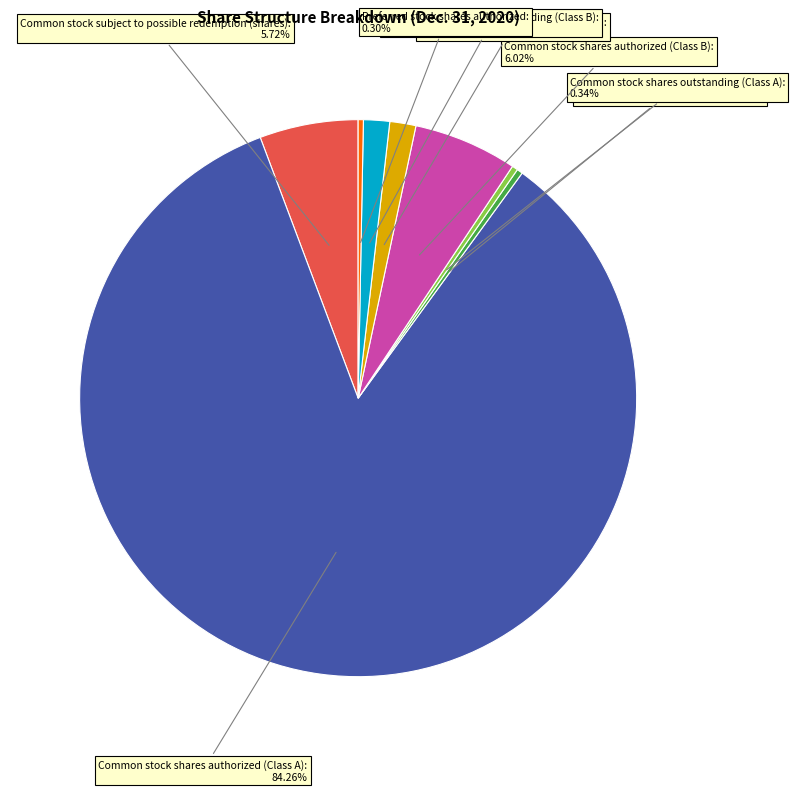

How many slices are in this pie chart?

8